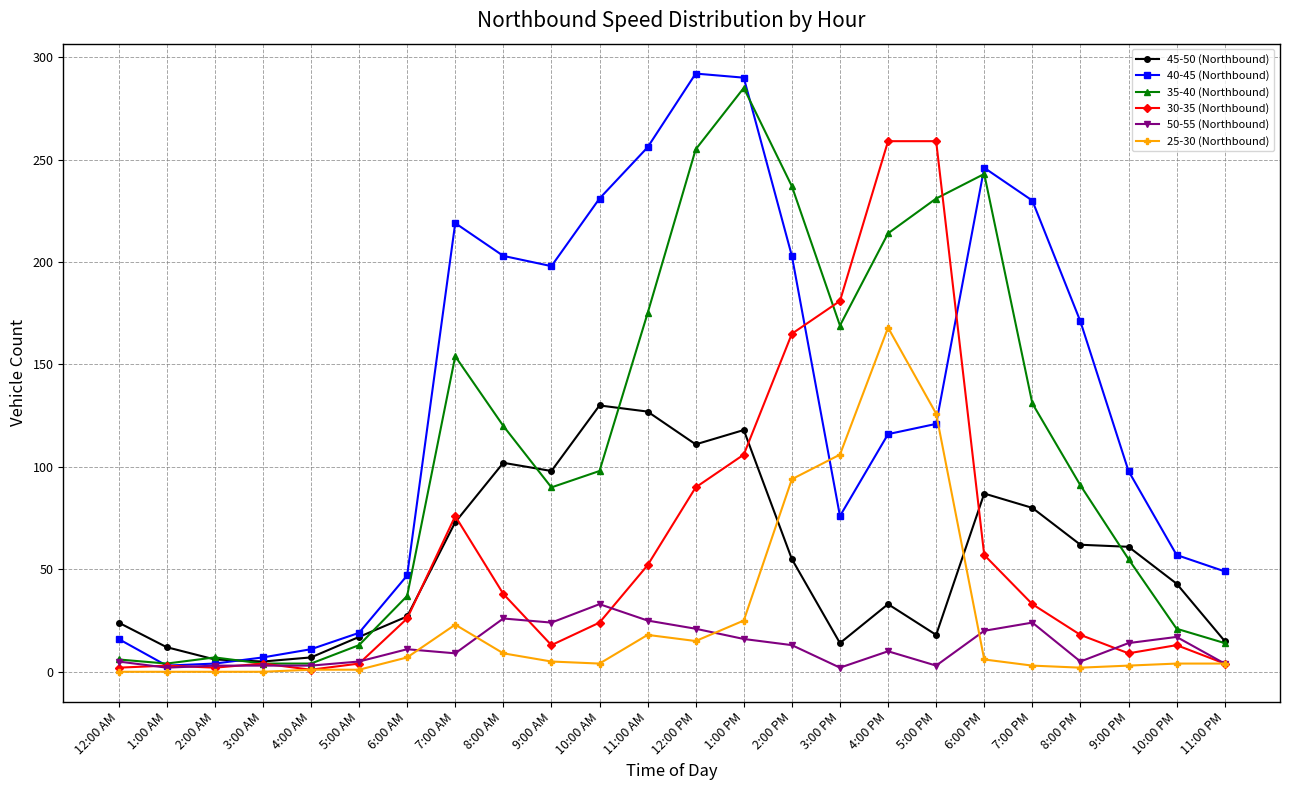

How many lines are shown in the chart?

6